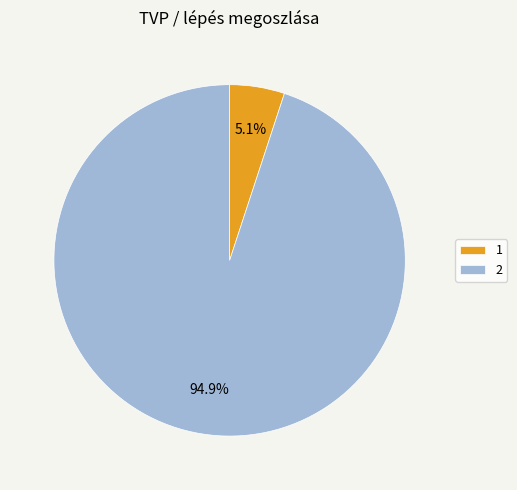

Do 2 and 1 together represent more than half of the pie?

Yes